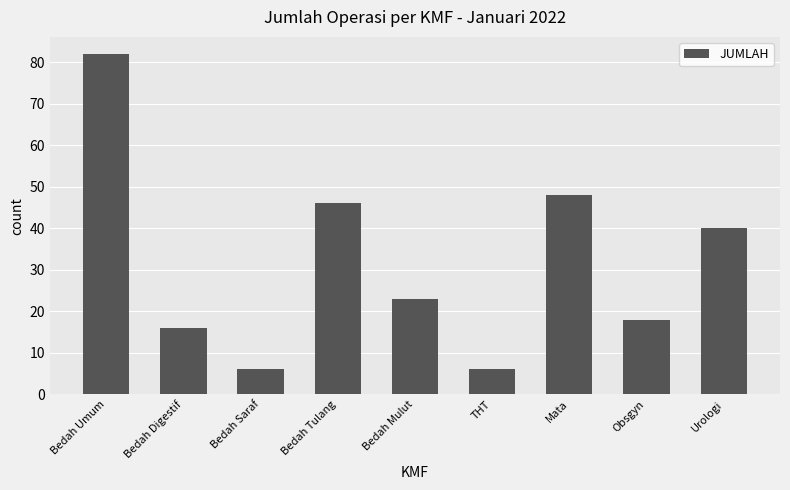

The value at Mata is 48. True or false?

True